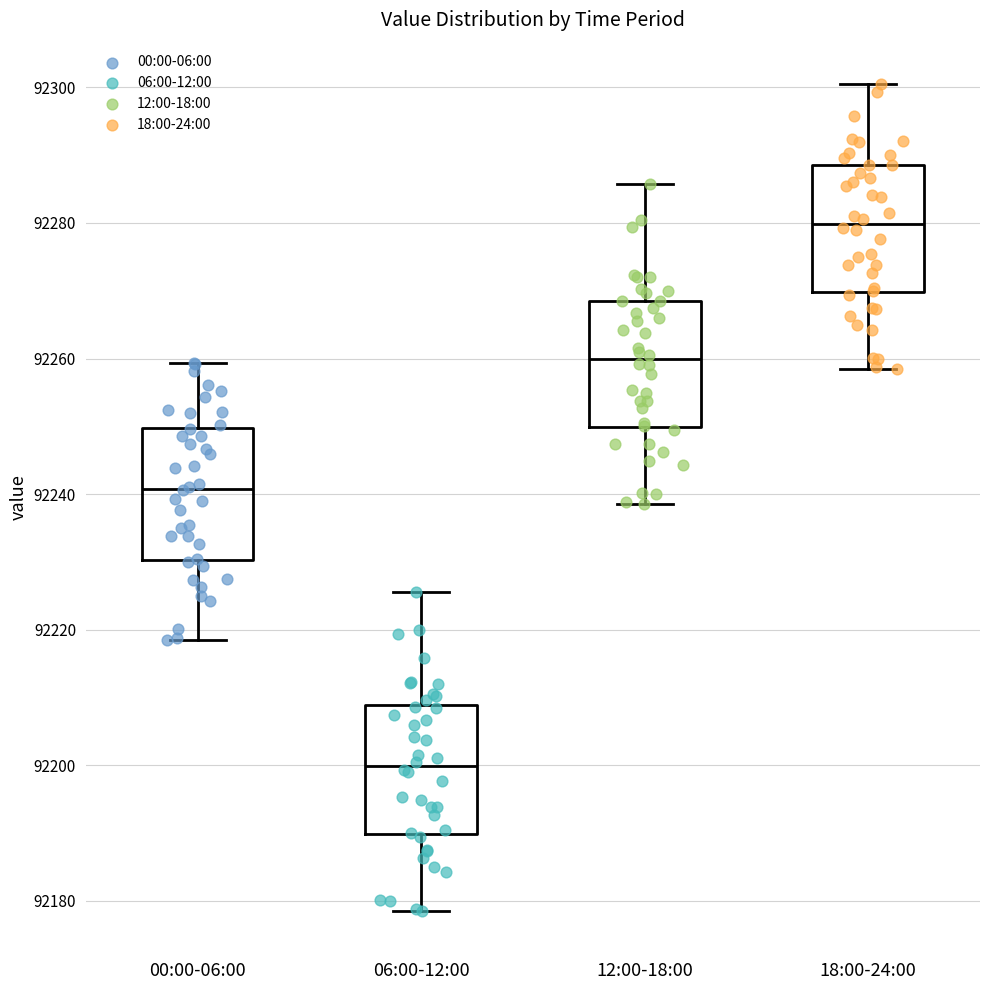

Reading left to right, transcribe this box plot: for each box, give where its median line is, the range the box spans, and where its two whiskers end, as read against the y-axis. The values are not printed on the chart, so give them approximately, as read against the axis.

00:00-06:00: median 92240, box 92230 to 92250, whiskers 92218 to 92260
06:00-12:00: median 92200, box 92190 to 92208, whiskers 92178 to 92226
12:00-18:00: median 92260, box 92250 to 92268, whiskers 92238 to 92286
18:00-24:00: median 92280, box 92270 to 92288, whiskers 92258 to 92300